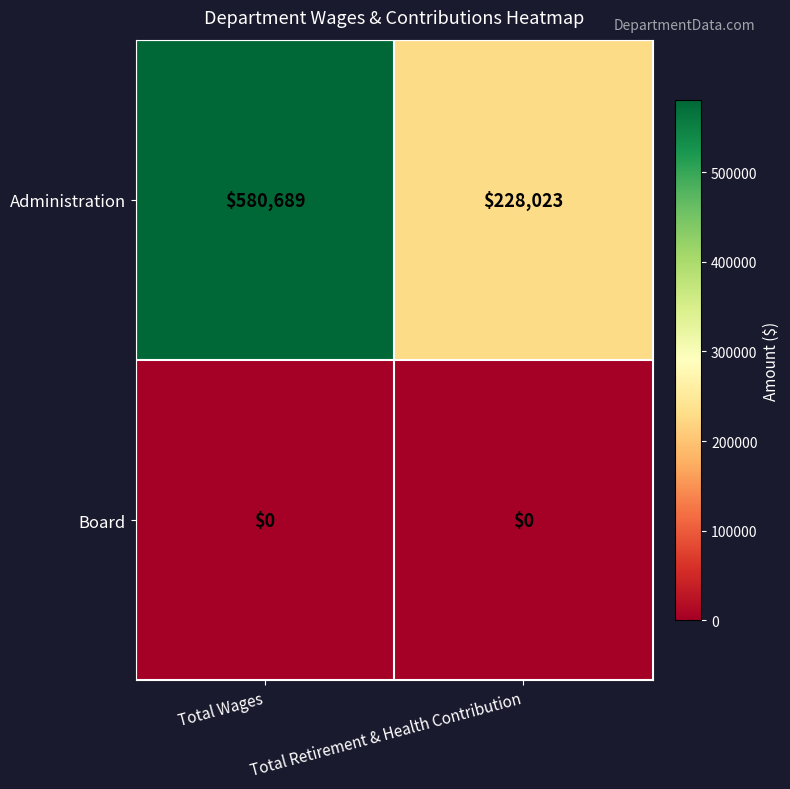

How many data points does each series have?

2